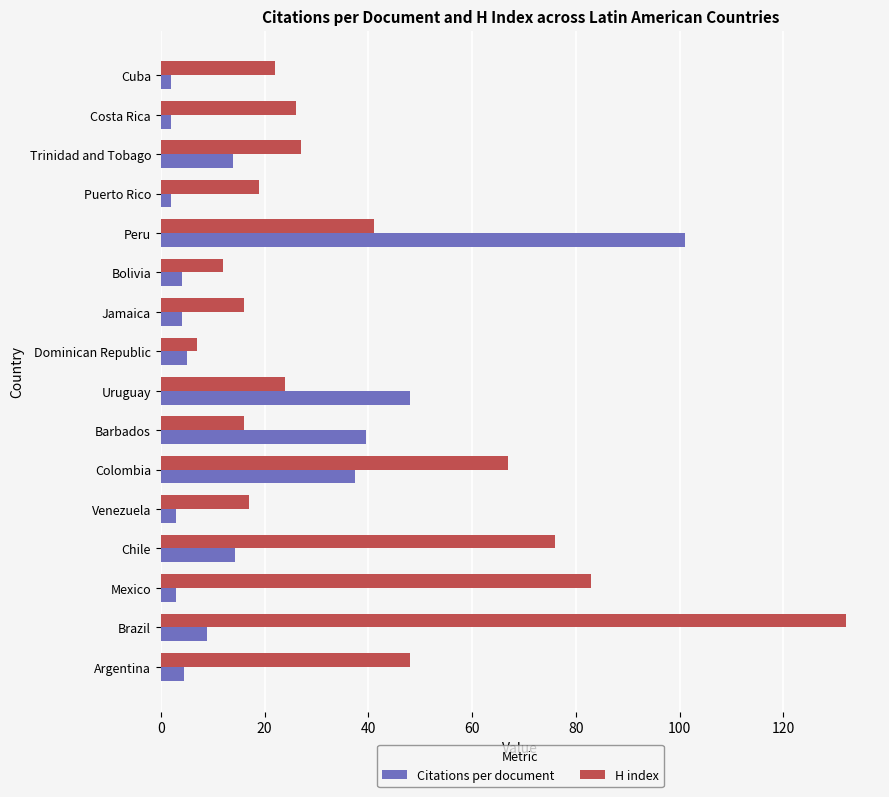

At which label is H index closest to 69?

Colombia